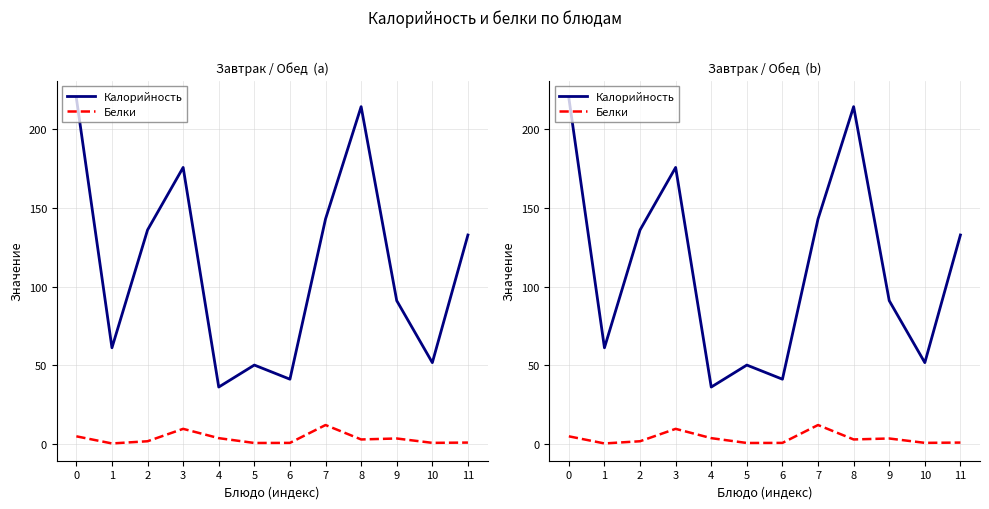

True or false: Калорийность and Белки intersect in this chart.

False